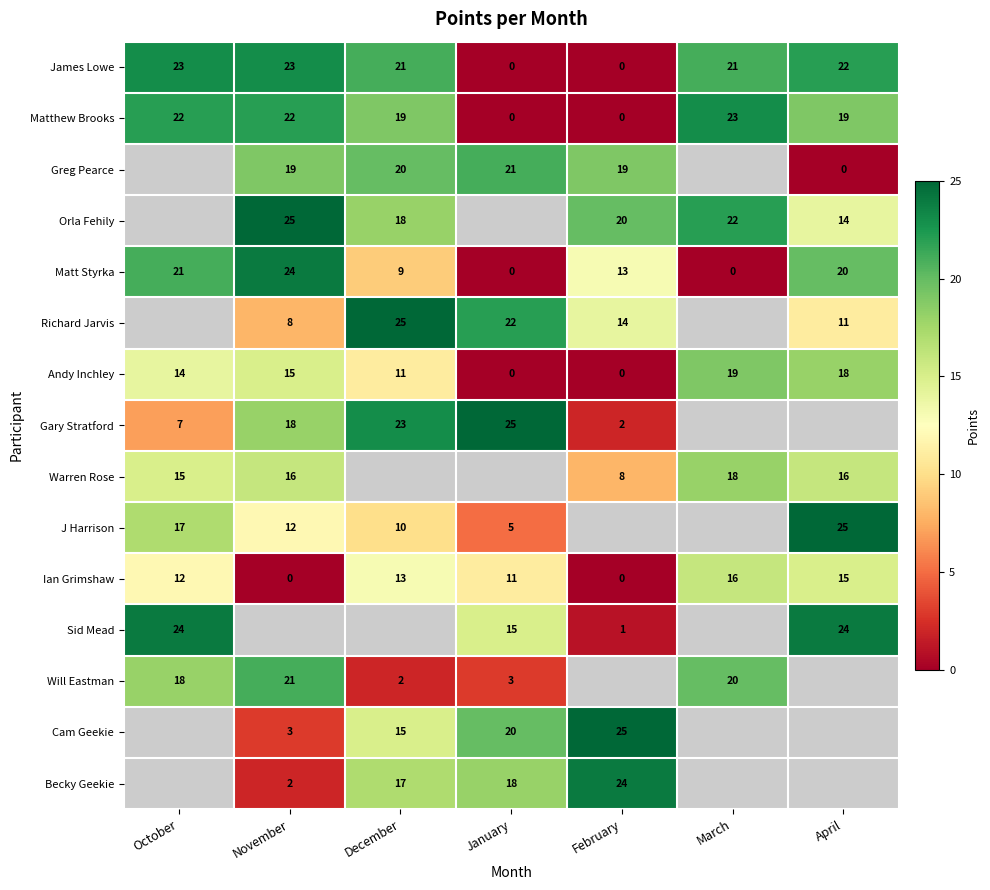

At how many categories does at least one series exceed 6?

7